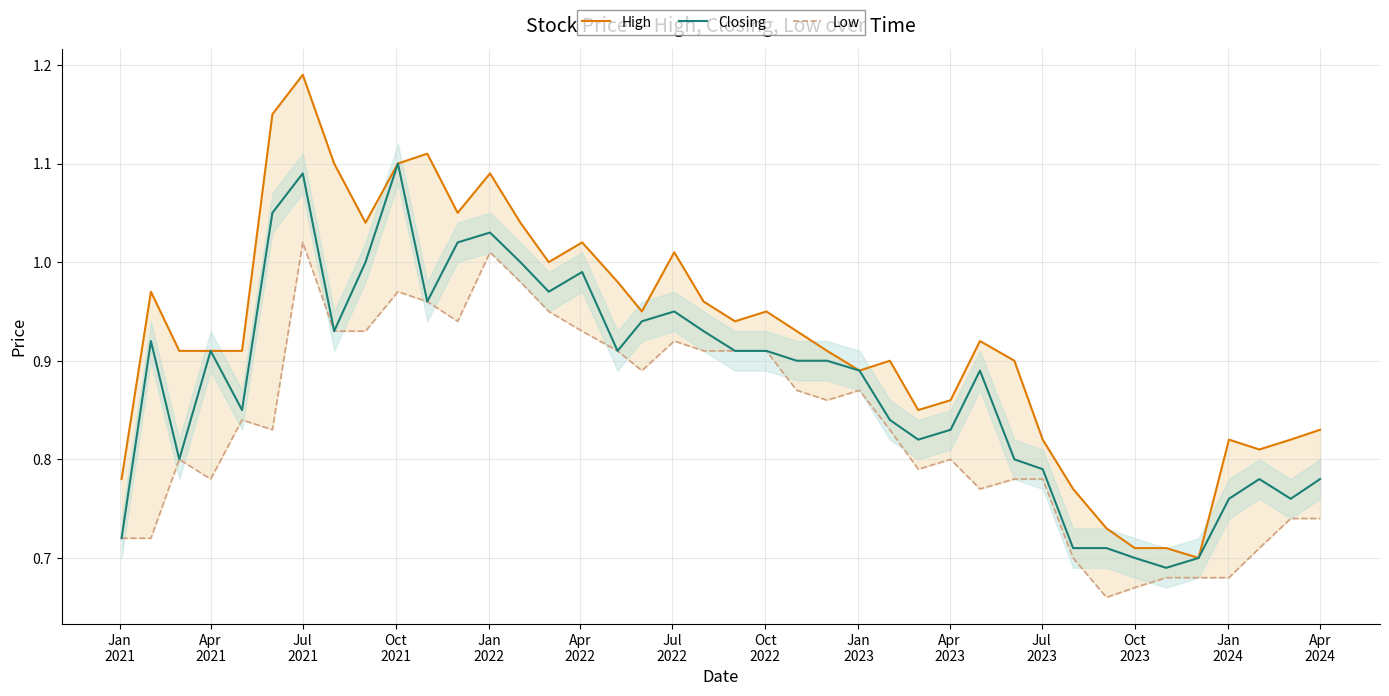

Count the number of categories in the chart.

40